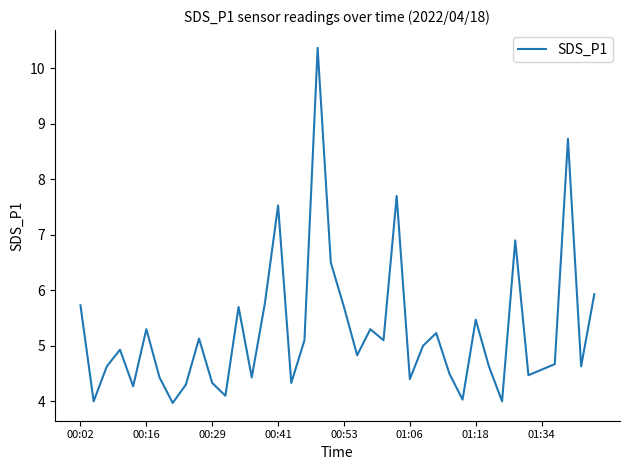

What is the smallest value displayed?

4.0